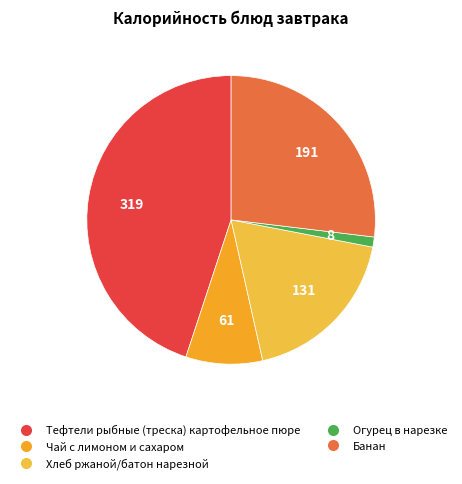

Is Хлеб ржаной/батон нарезной the majority of the pie?

No